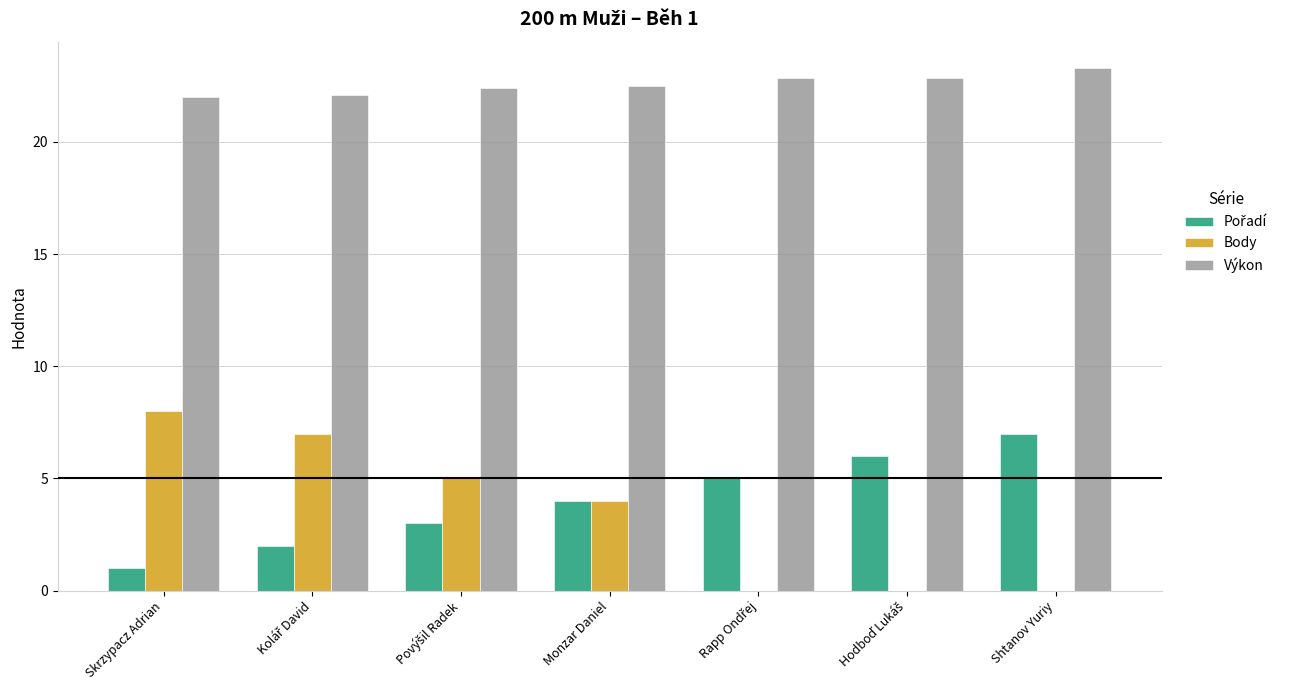

What is the maximum value for Výkon?

23.3